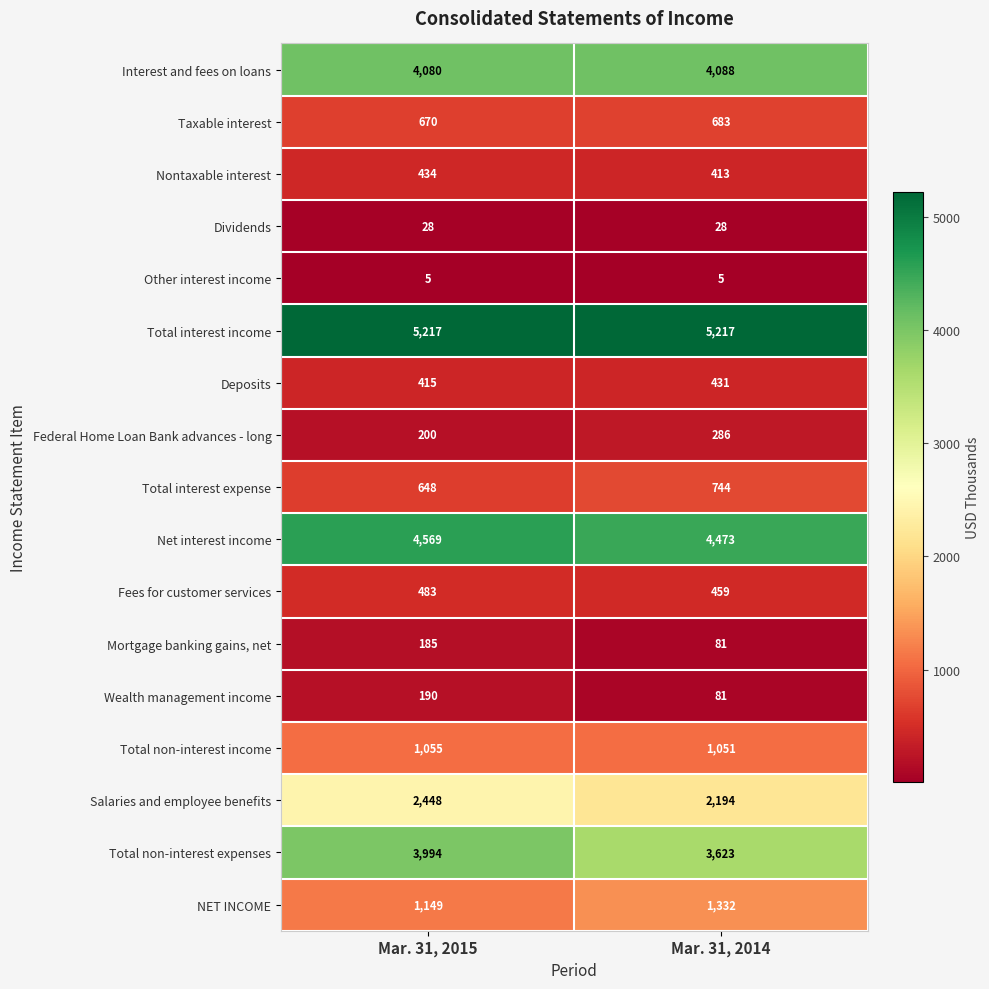

What is the smallest value displayed?

5